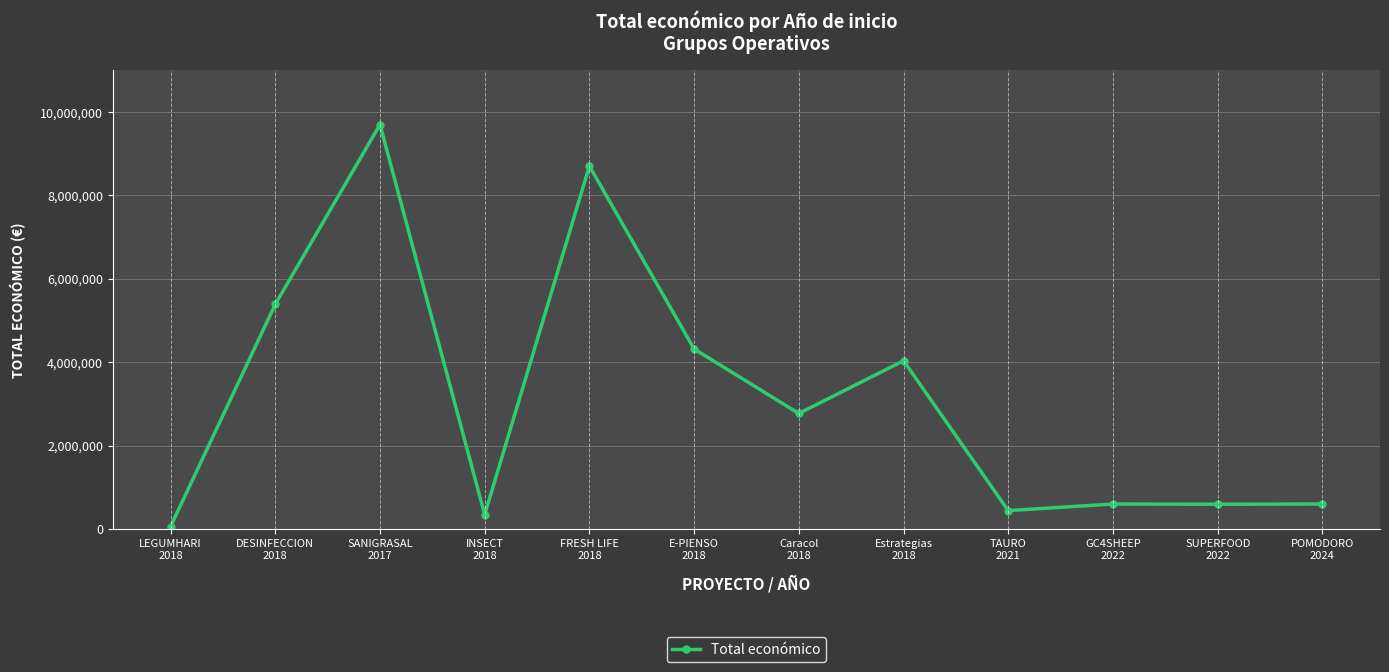

True or false: the data has more than 1 interior local peaks.

True